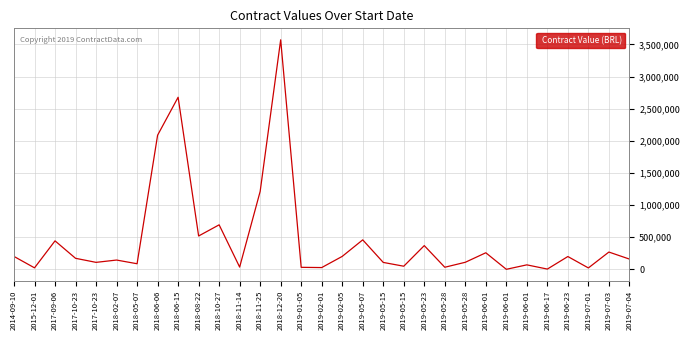

What is the ratio of the value at 2018-02-07 to the value at 2014-09-10?

0.7